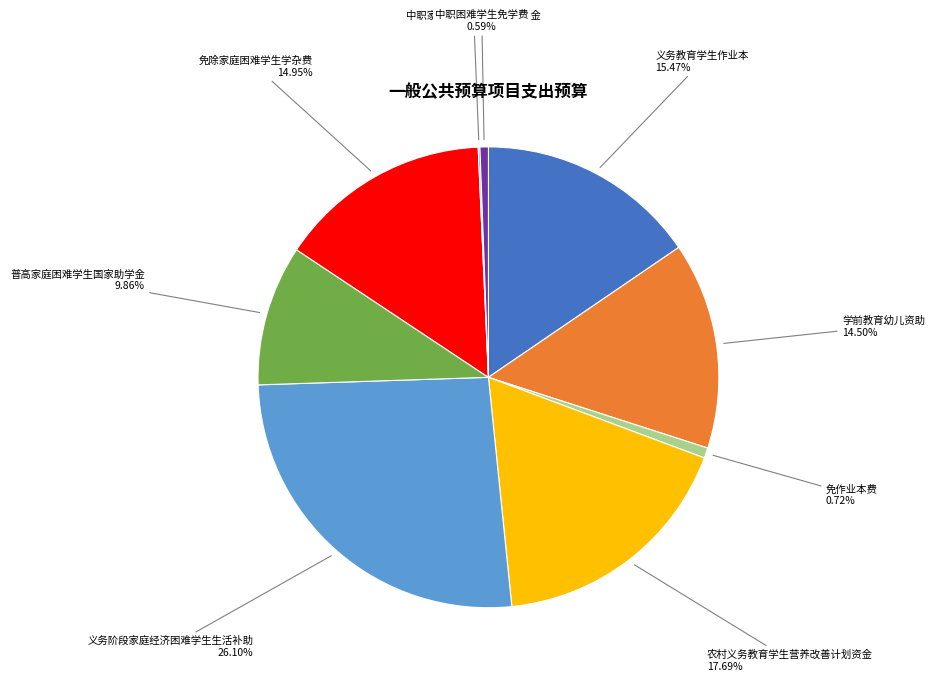

Is there any slice that represents more than half of the pie?

No